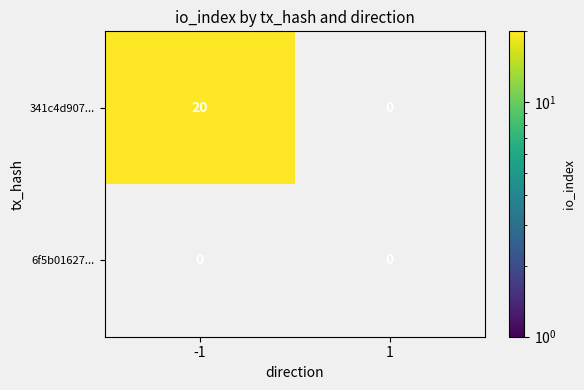

Is it true that 341c4d907... equals 36 at -1?

False